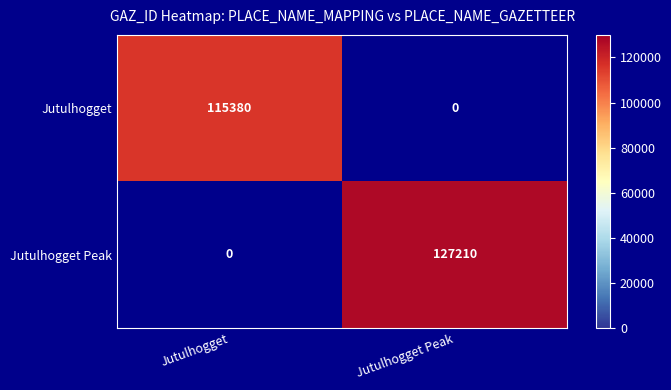

What is the spread (max minus min) of values at Jutulhogget?

115380